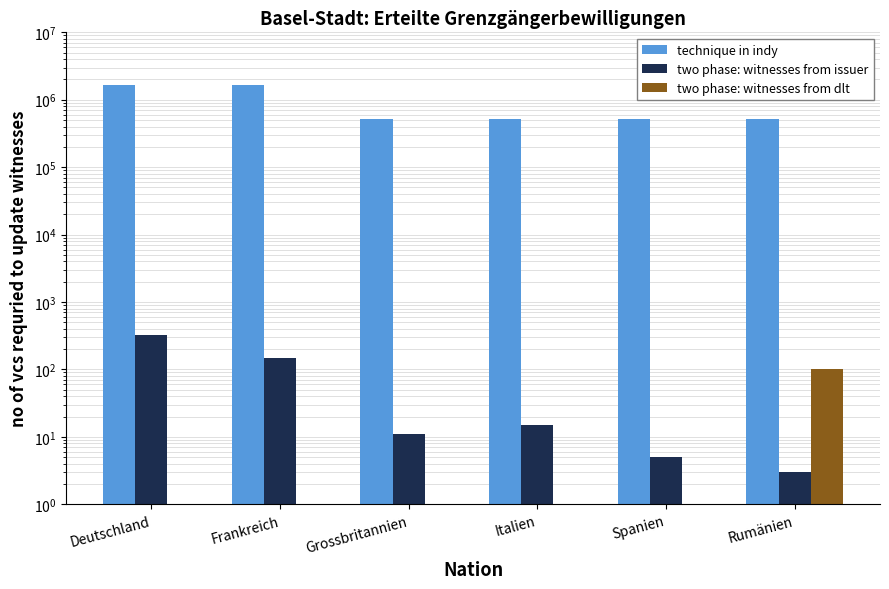

At which label is two phase: witnesses from issuer closest to 161?

Frankreich